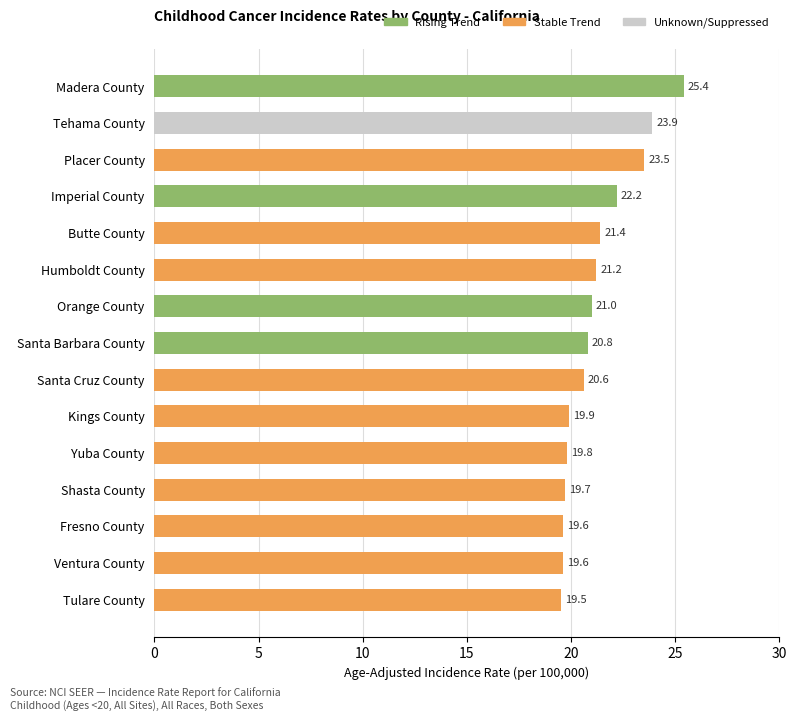

What position from the top is Butte County?

5